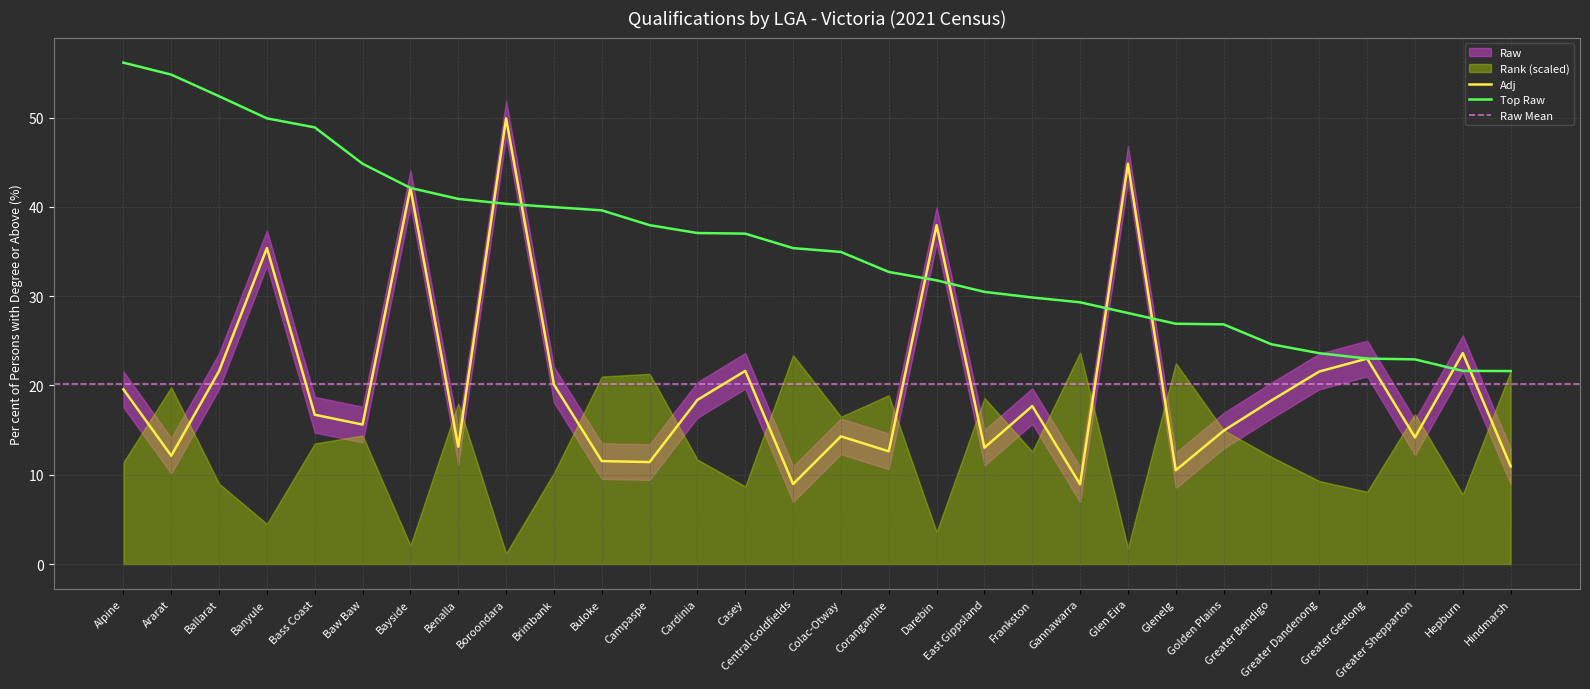

Between which two adjacent categories do Top Raw and Raw first intersect?

Benalla and Boroondara